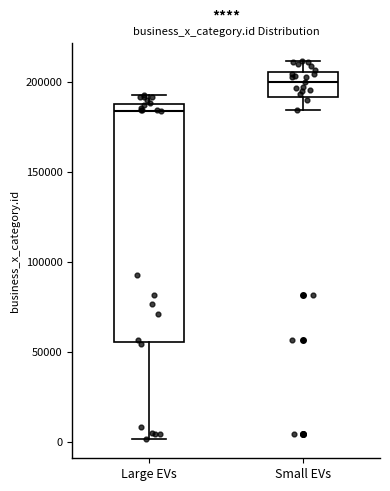

Reading left to right, transcribe this box plot: for each box, give where its median line is, the range the box spans, and where its two whiskers end, as read against the y-axis. The values are not printed on the chart, so give them approximately, as read against the axis.

Large EVs: median 185000, box 55000 to 190000, whiskers 0 to 195000
Small EVs: median 200000, box 190000 to 205000, whiskers 185000 to 210000